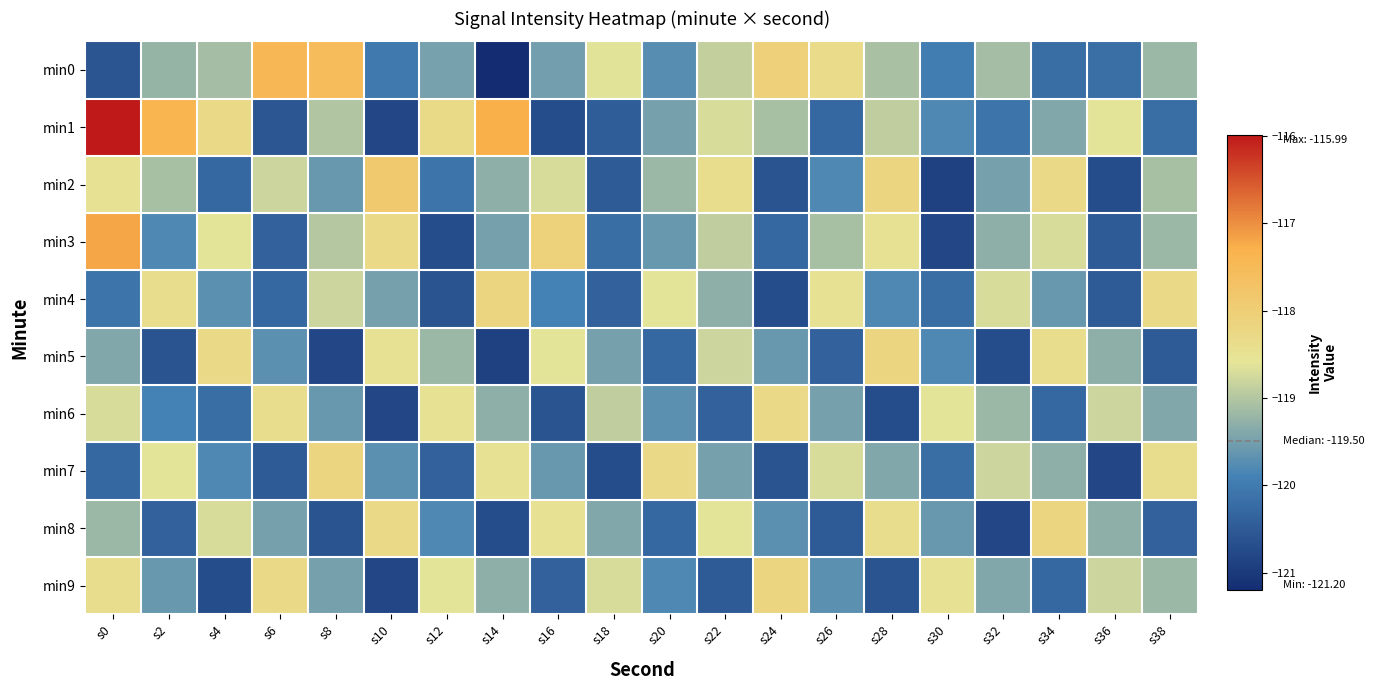

At s22, list the series in order from largest to smallest.

min2, min8, min1, min5, min0, min3, min4, min7, min6, min9